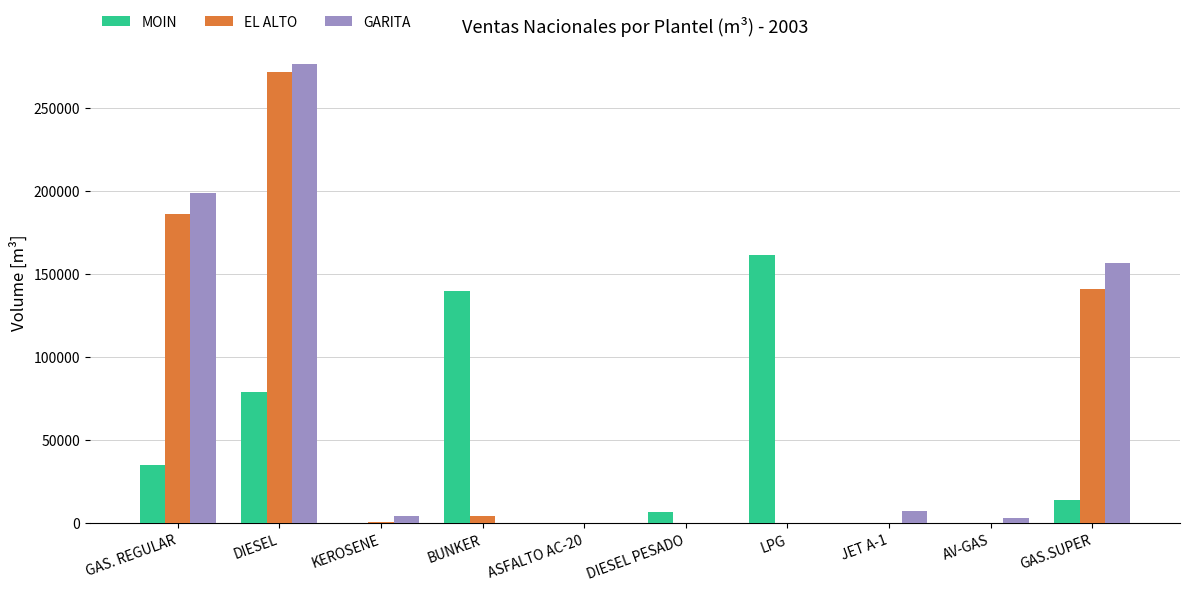

What are all the series names shown in the legend?

MOIN, EL ALTO, GARITA